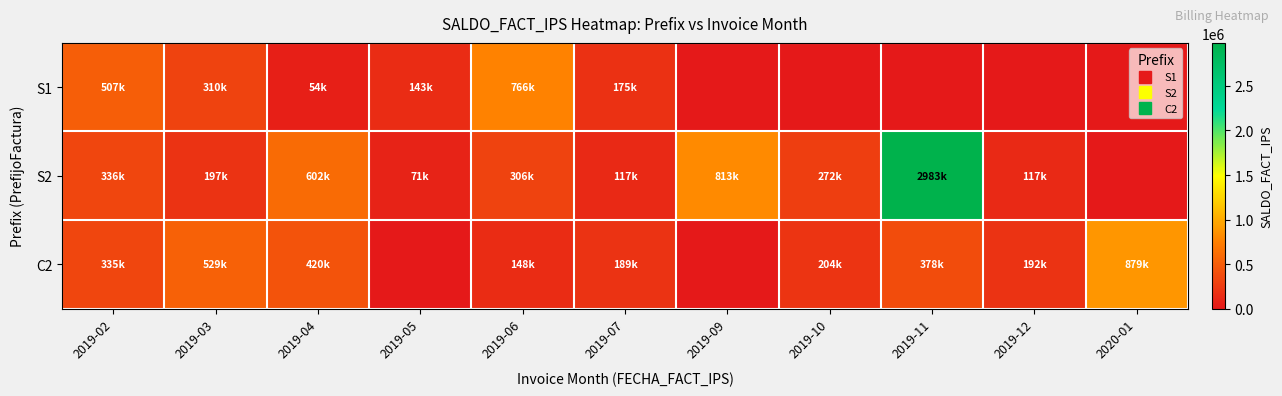

List the series in order of their overall mean, highest first.

S2, C2, S1